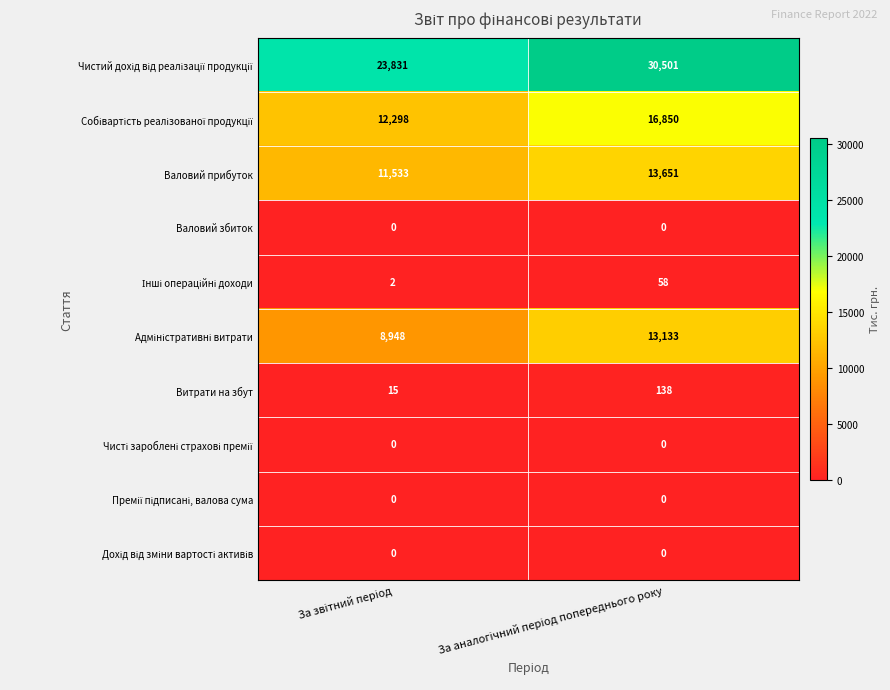

What is the sum of all Валовий прибуток values?

25184